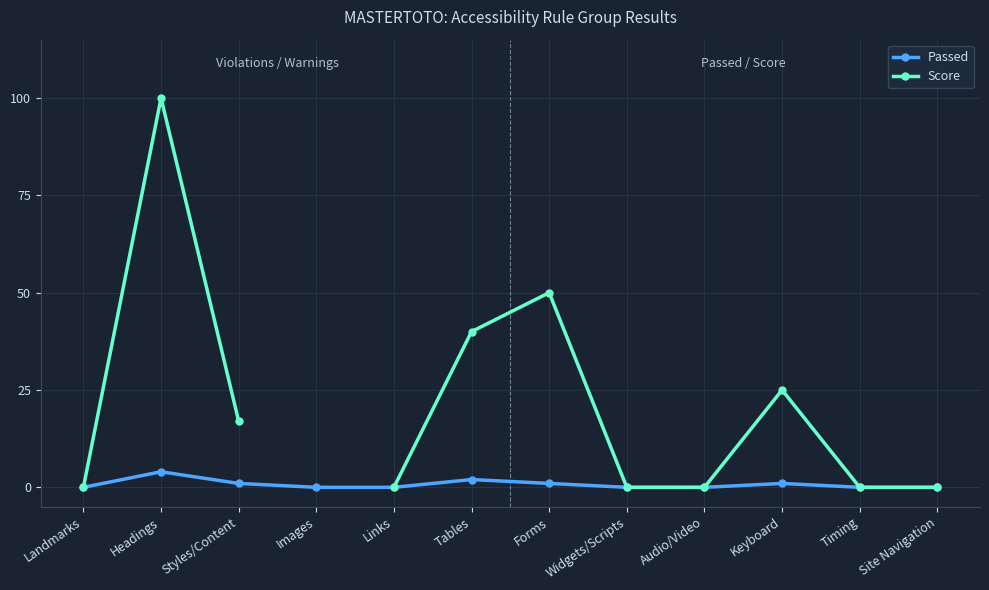

What is the sum of all Passed values?

9